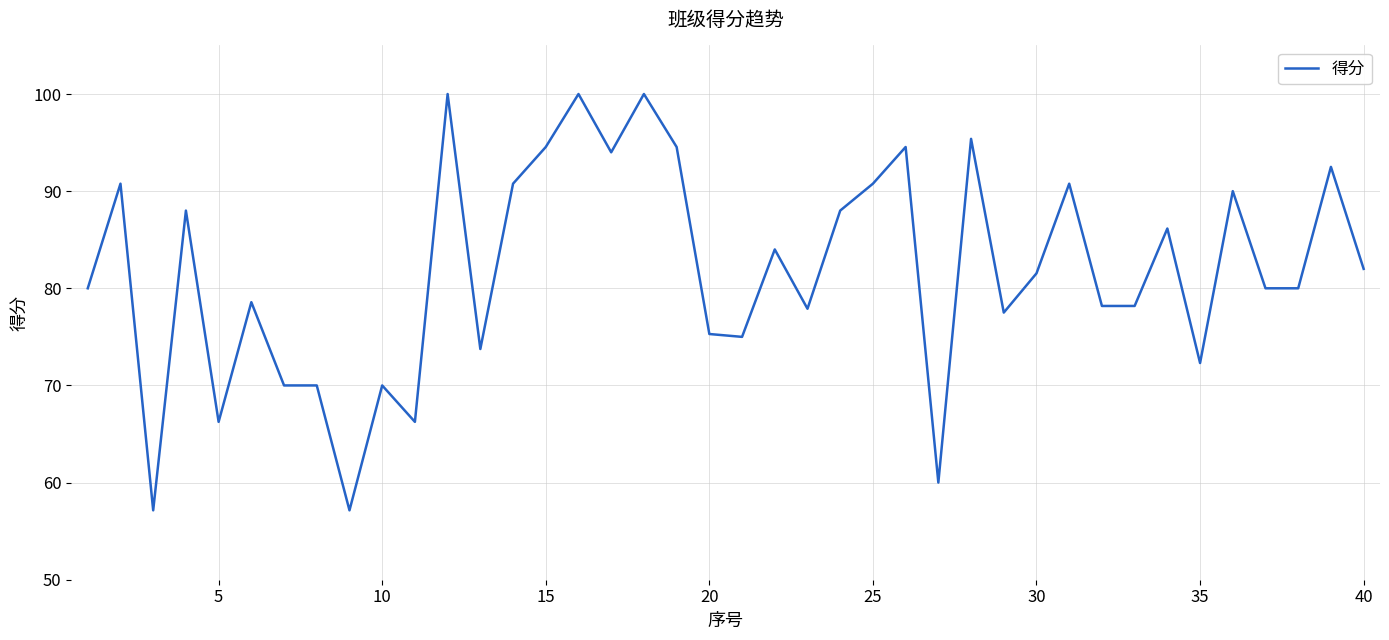

What is the smallest value displayed?

57.1